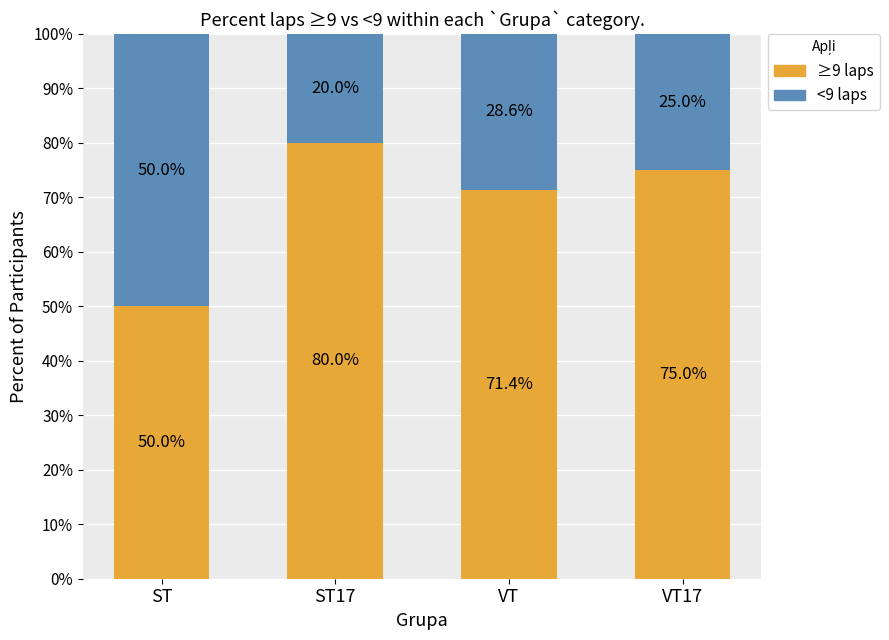

At which label does ≥9 laps reach its minimum?

ST